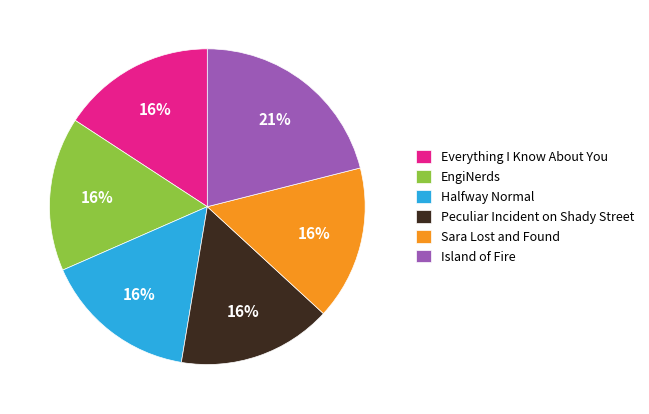

To the nearest percent, what is the combined percentage of Island of Fire and Everything I Know About You?

37%